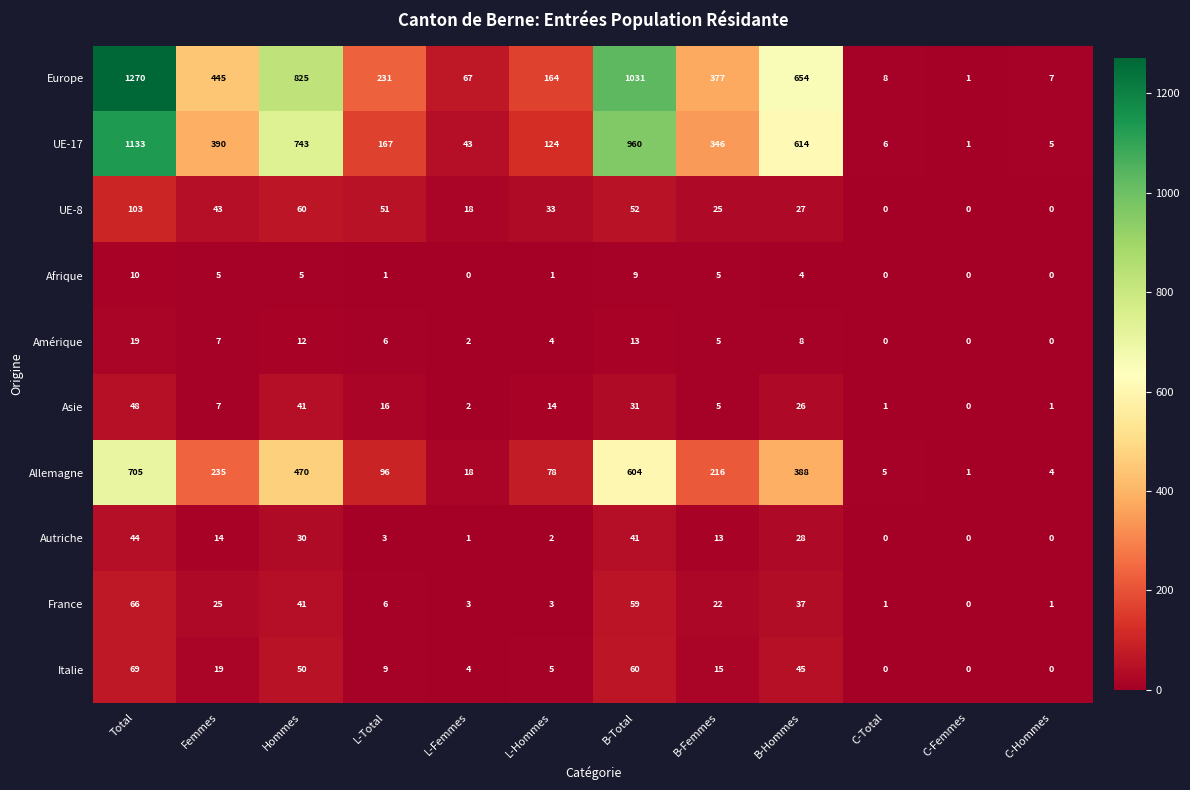

How many data points in Autriche are less than 13?

6